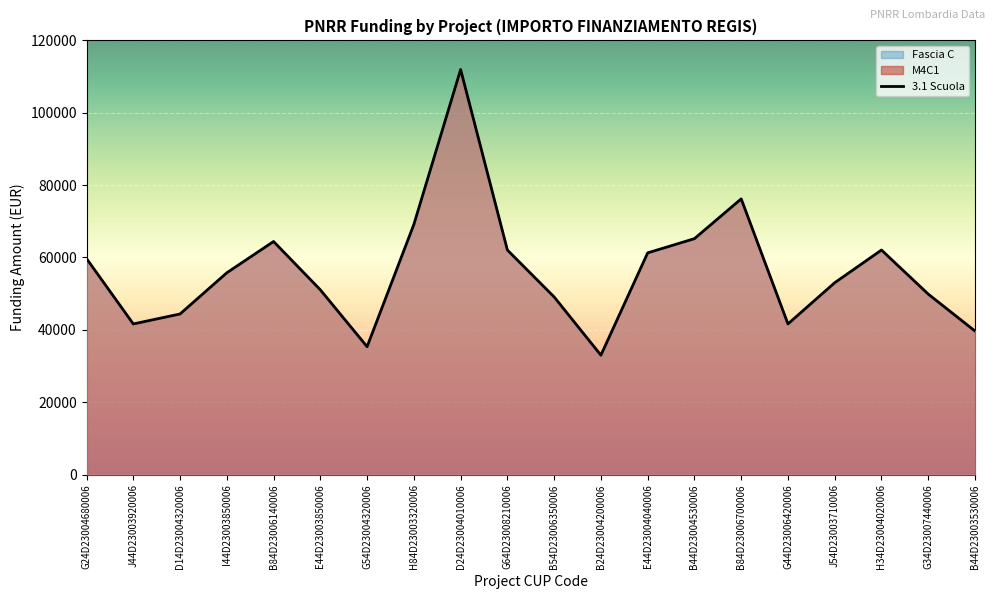

What is the difference between the second highest and second lowest values in the M4C1 series?

40851.6